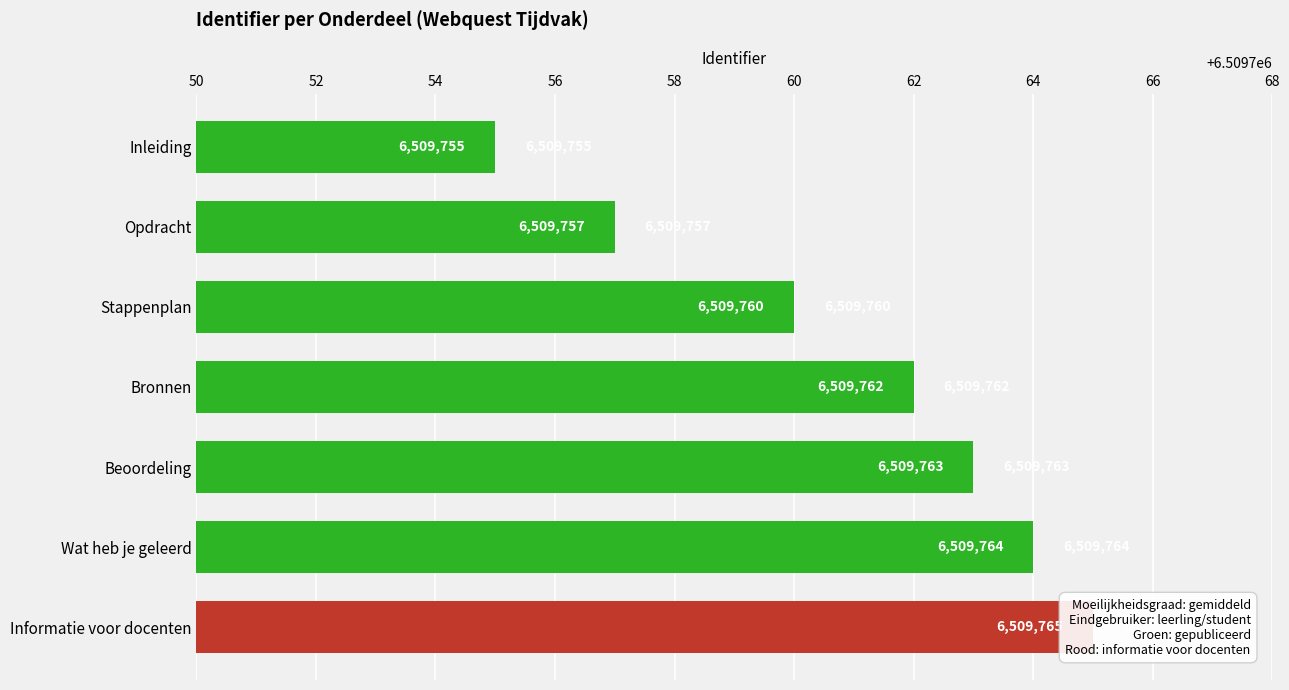

What is the average value?

6509761